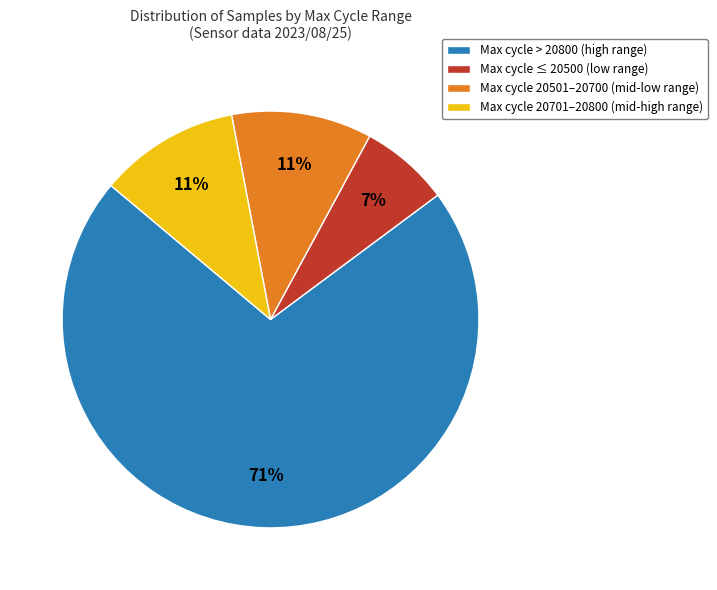

What percentage is the Max cycle 20701–20800 (mid-high range) slice, to the nearest percent?

11%